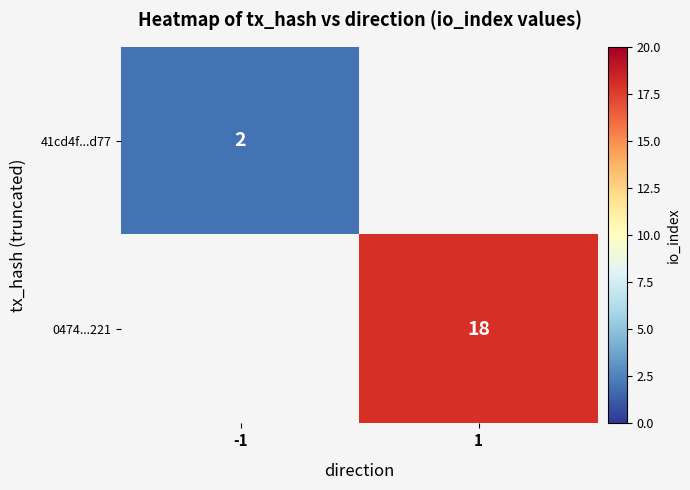

Is the value of 0474...221 at 1 greater than the value of 41cd4f...d77 at -1?

Yes